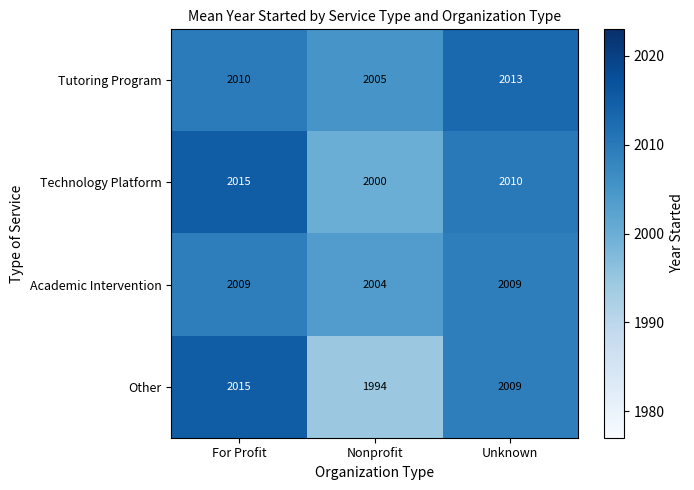

Rank the series by their average value, from lowest to highest.

Other, Academic Intervention, Technology Platform, Tutoring Program